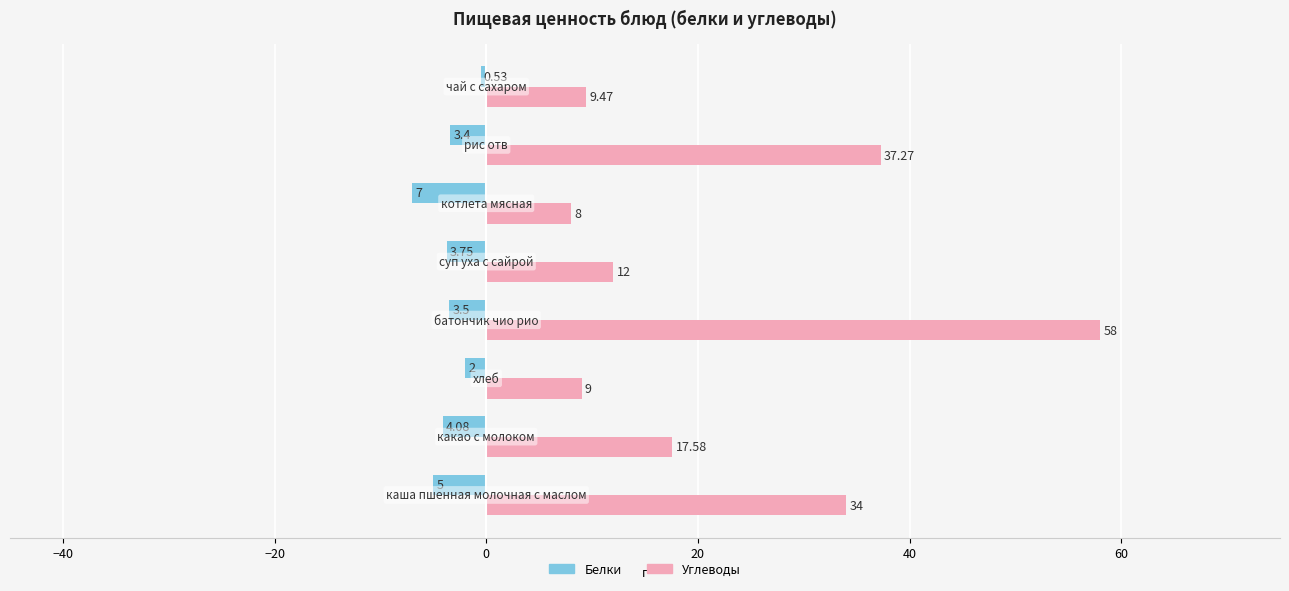

List the series in order of their peak value, highest first.

Углеводы, Белки